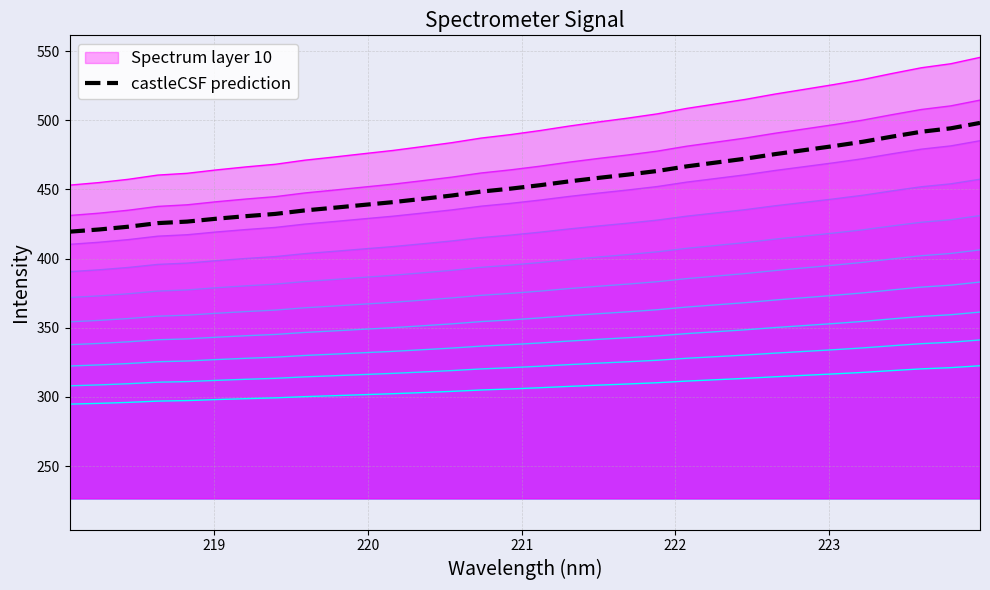

Does the chart display data point markers on the line(s)?

No